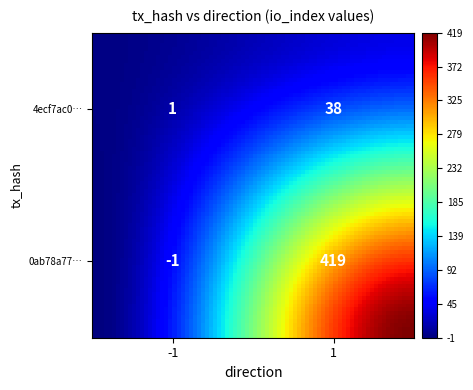

Between 0 and 1, which is larger?

1